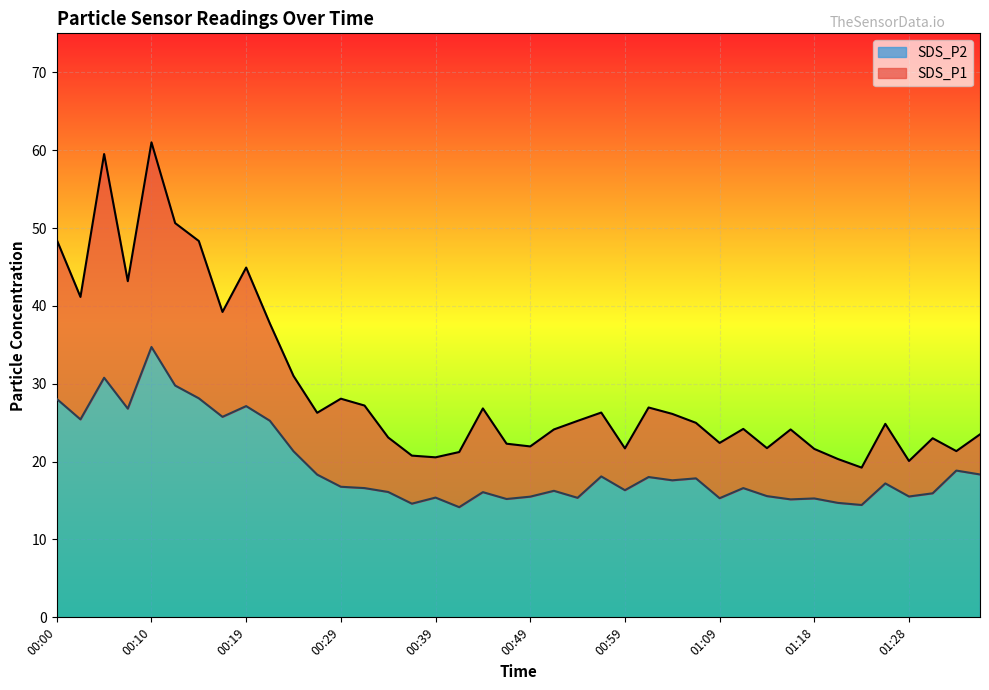

What is the spread (max minus min) of values at 01:36?

5.1